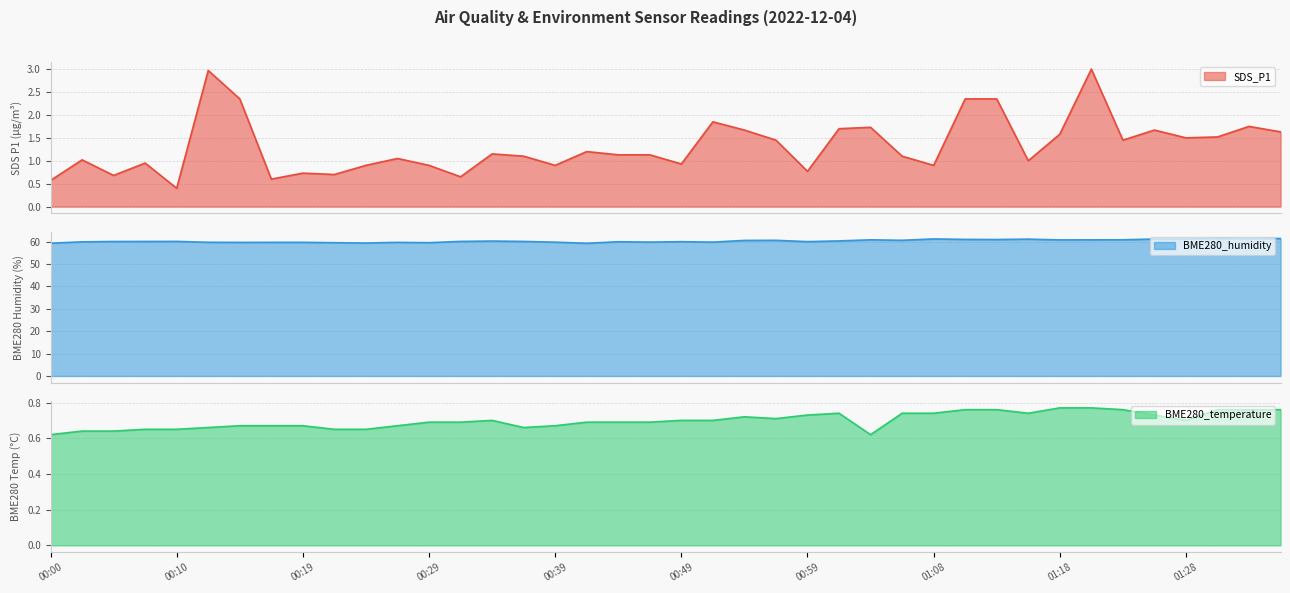

What is the difference between the highest and lowest values at 00:51?

59.1